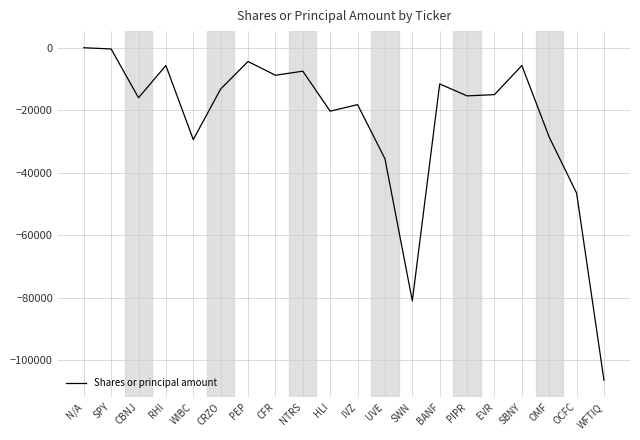

At which label is the value closest to -53200?

OCFC